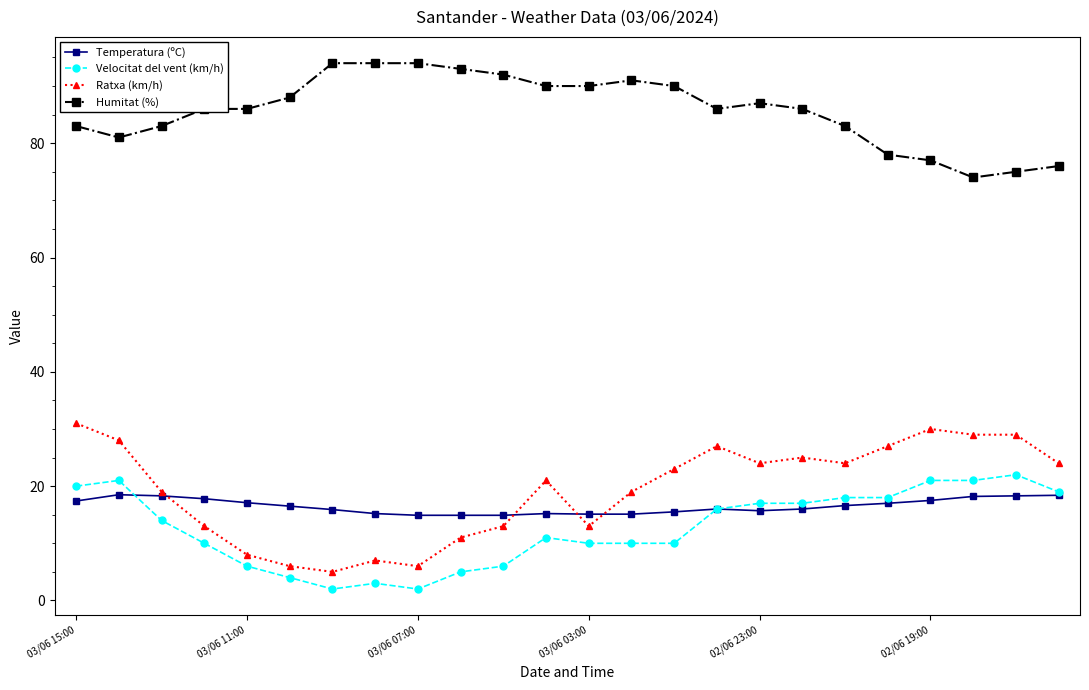

At how many categories does at least one series exceed 39?

24